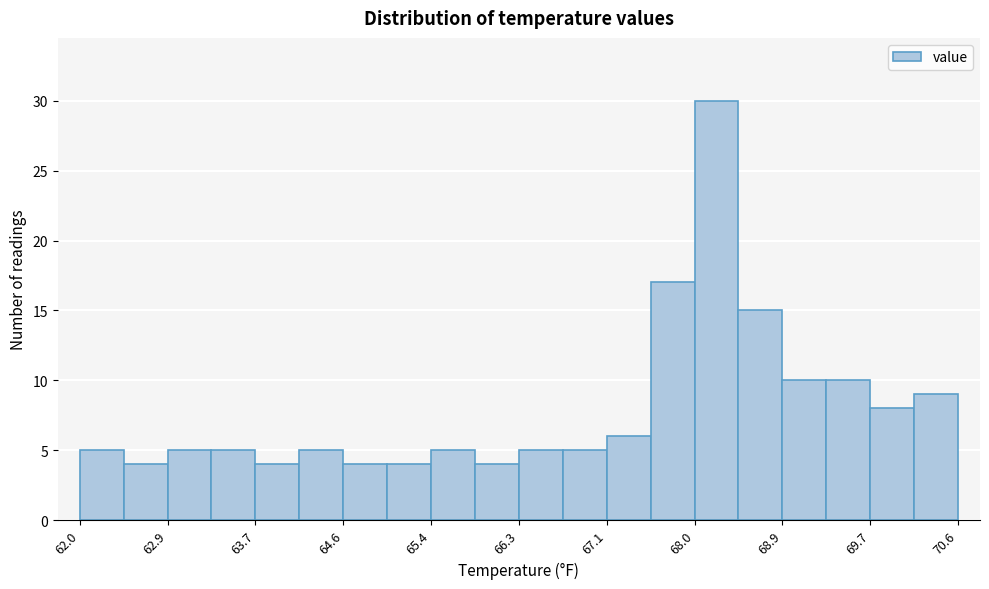

Which range on the x-axis has the tallest bar?

68.0 to 68.4